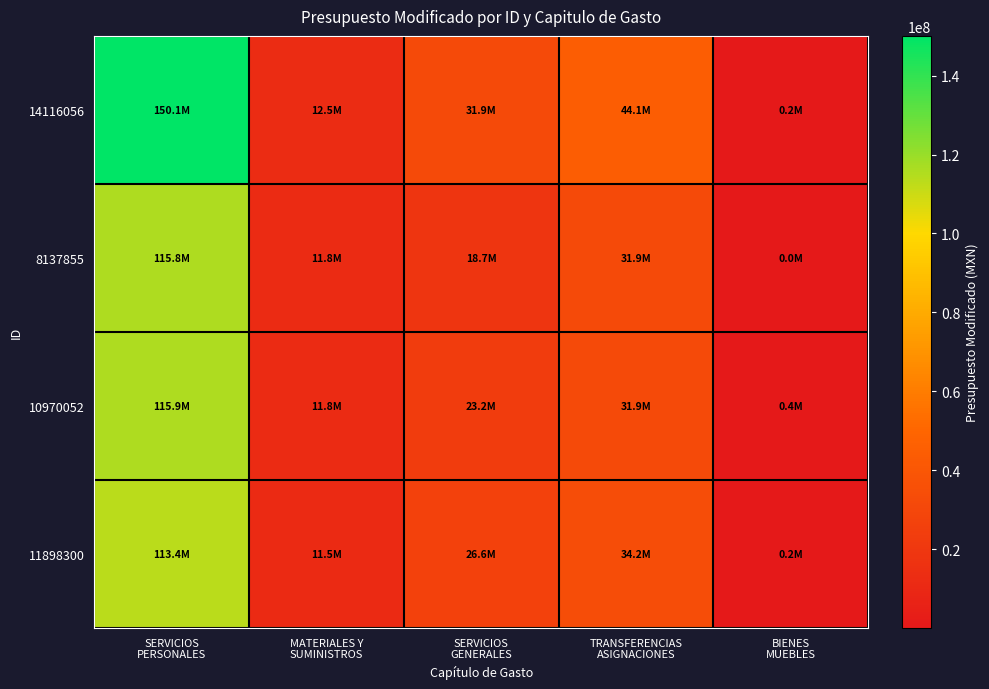

Which label corresponds to the largest value in the chart?

SERVICIOS
PERSONALES